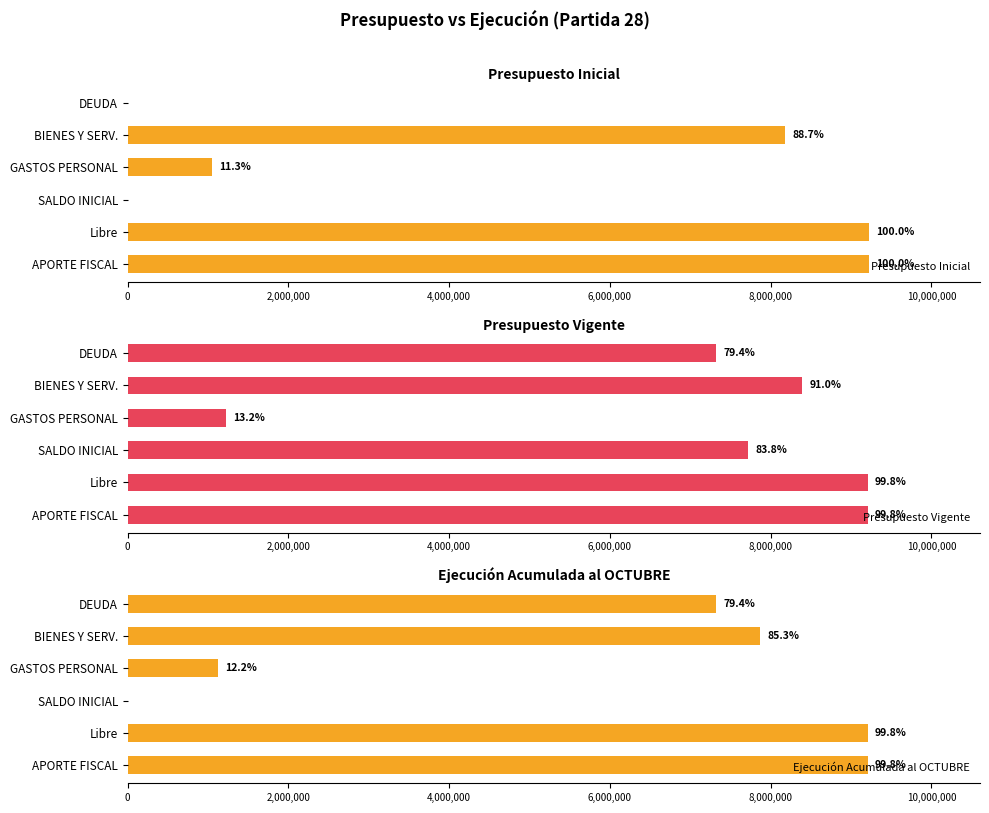

What is the highest value of the Presupuesto Inicial series?

9221127